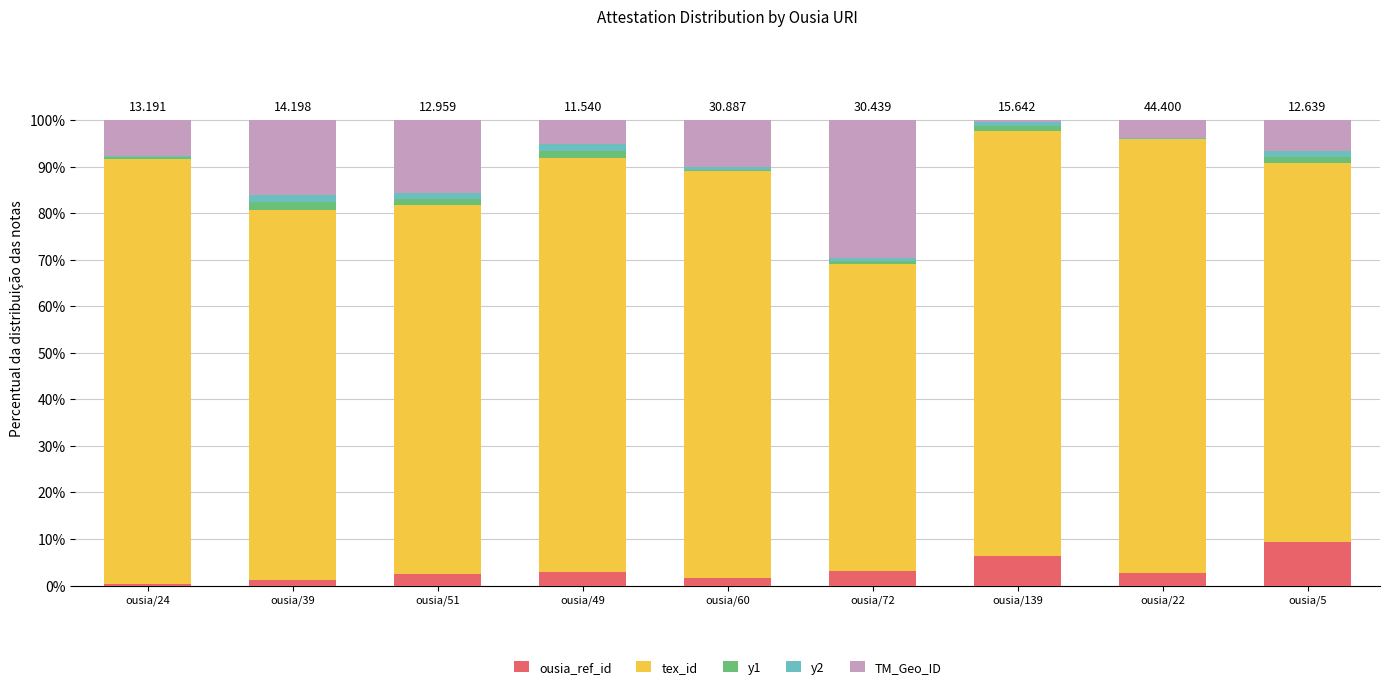

Are the bars horizontal?

No